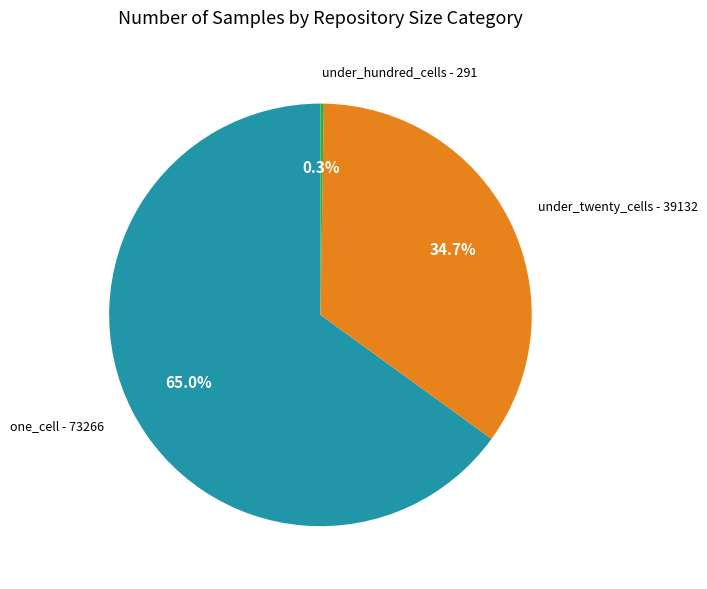

Is the sum of one_cell - 73266 and under_twenty_cells - 39132 greater than half?

Yes